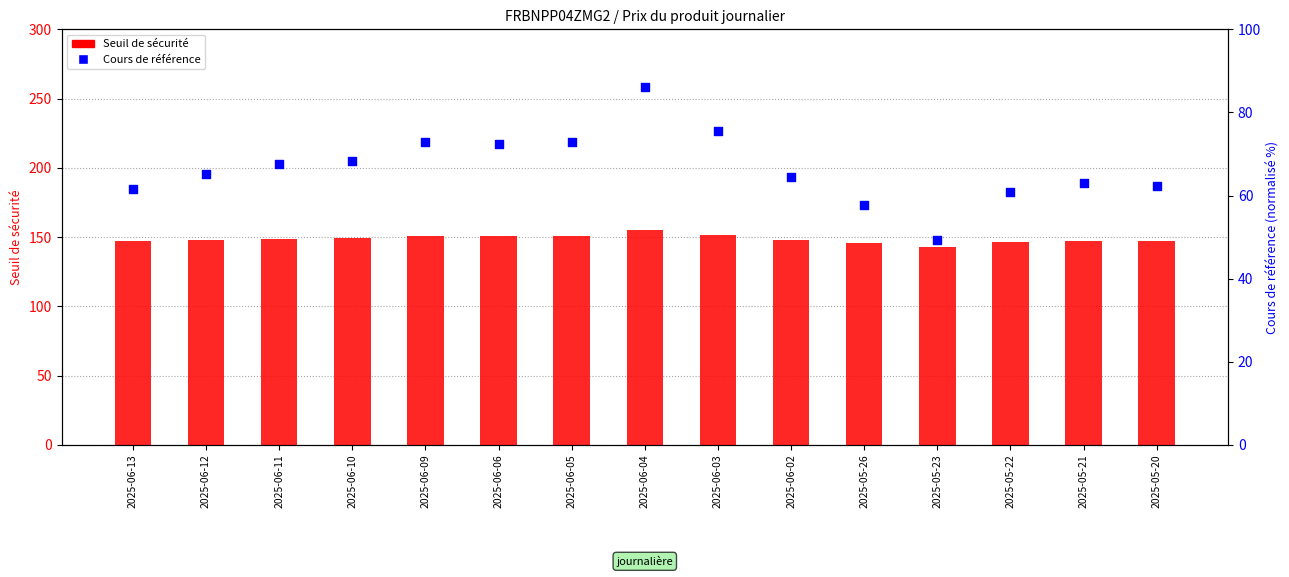

Which series reaches the minimum Y coordinate?

Cours de référence